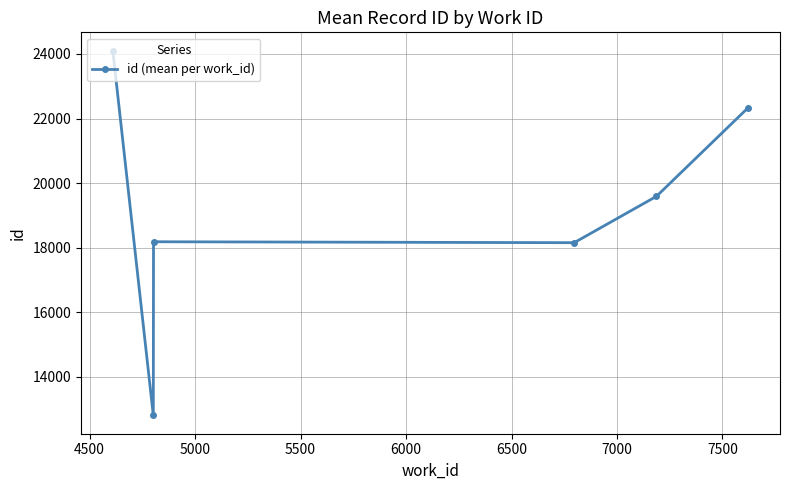

What is the value of the 4th point from the left?

18150.0